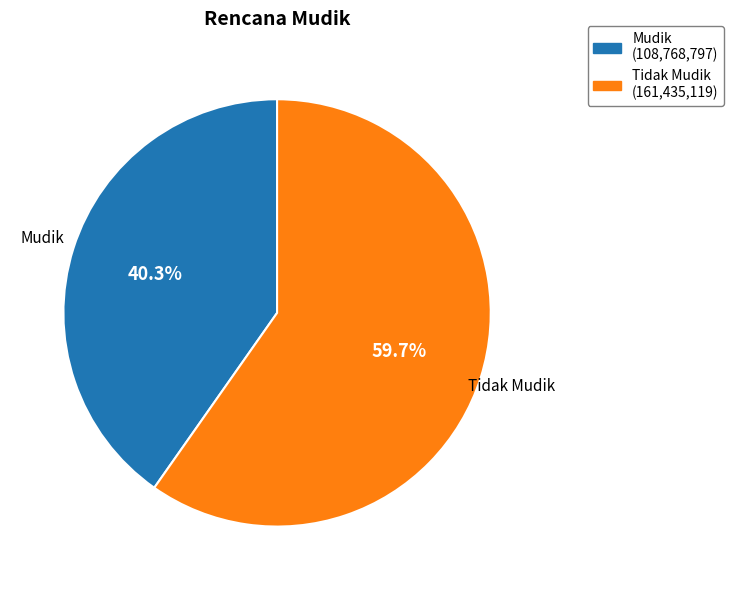

How many segments does this pie chart have?

2